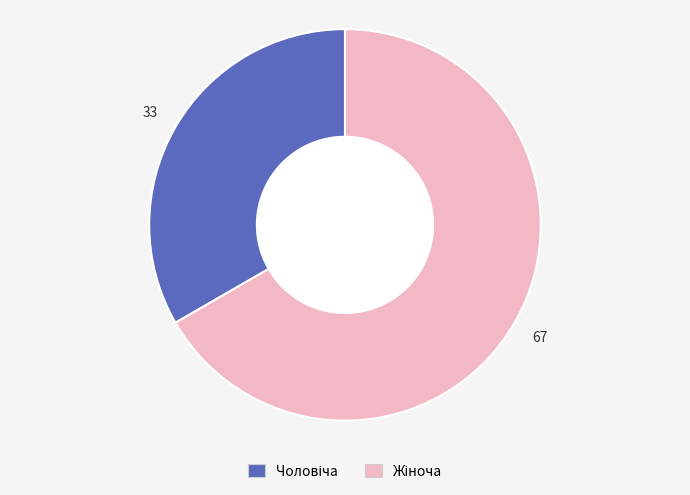

Is there any slice that represents more than half of the pie?

Yes